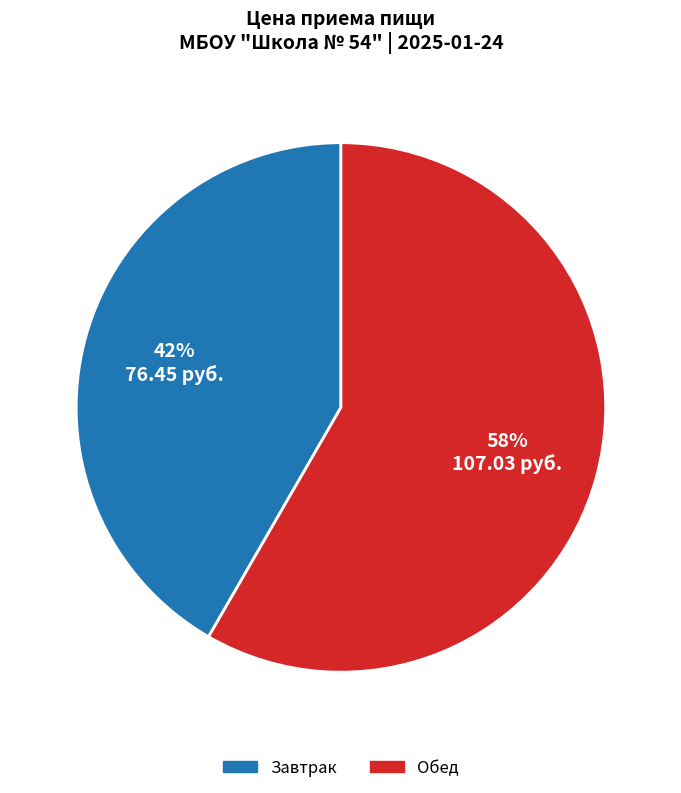

What percentage is the Завтрак slice, to the nearest percent?

42%